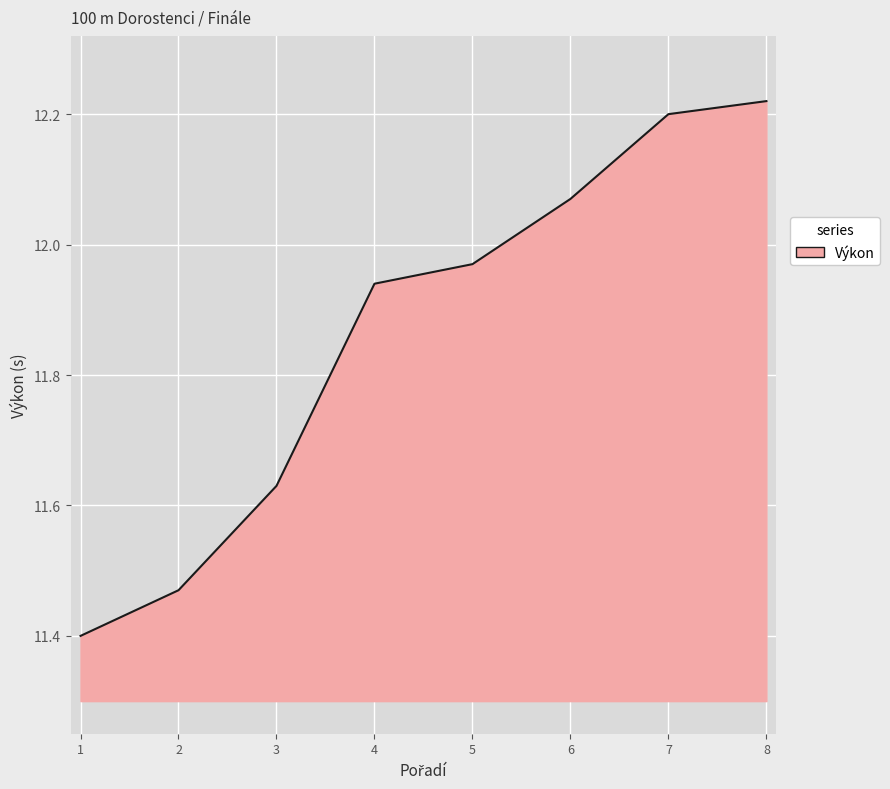

Which category has the highest value across all series?

8